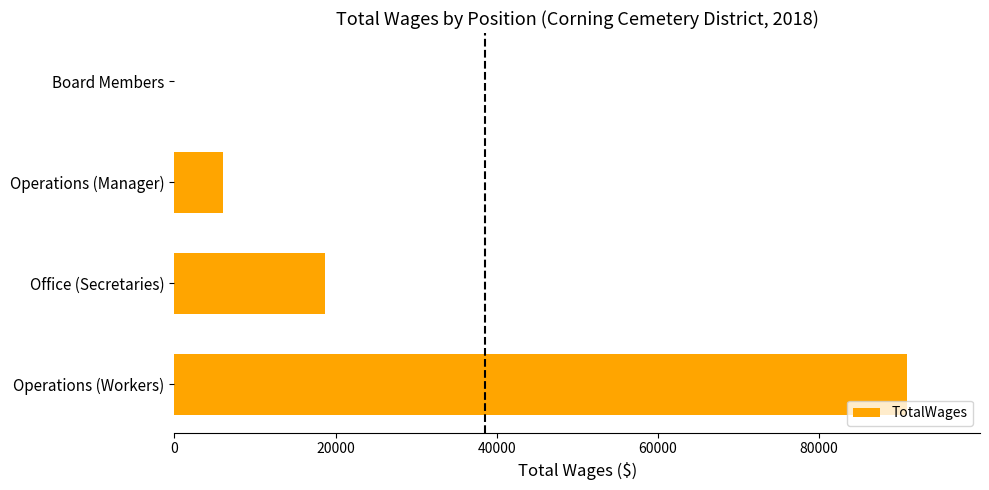

Which has a higher value, Operations (Workers) or Operations (Manager)?

Operations (Workers)